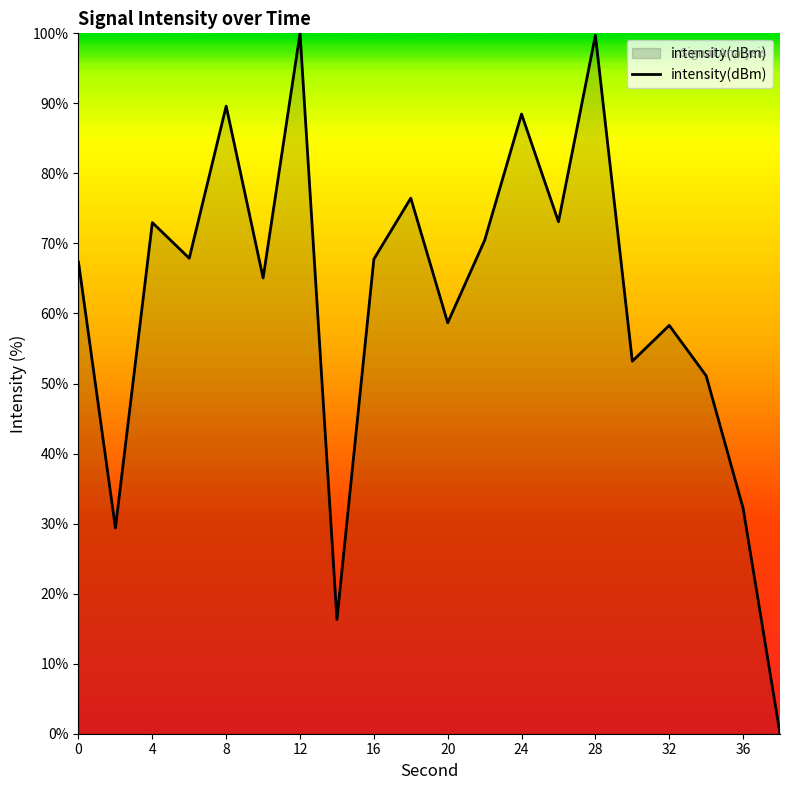

How many positive values are there?

19